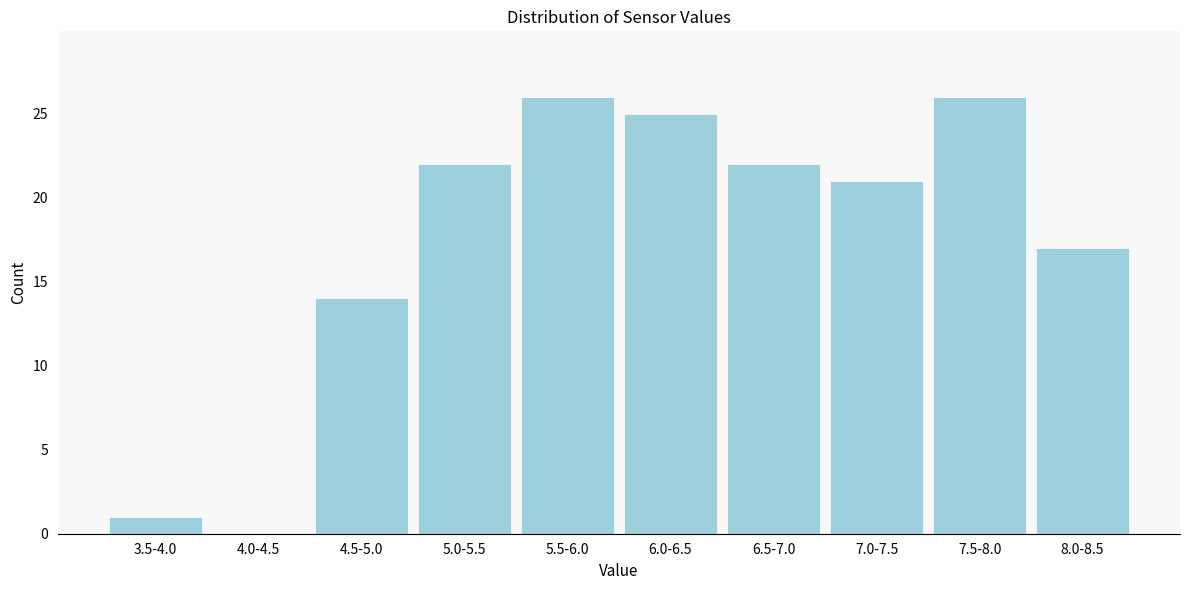

Reading left to right, list all the values displayed in this chart.

3.5-4.0=1	4.0-4.5=0	4.5-5.0=14	5.0-5.5=22	5.5-6.0=26	6.0-6.5=25	6.5-7.0=22	7.0-7.5=21	7.5-8.0=26	8.0-8.5=17